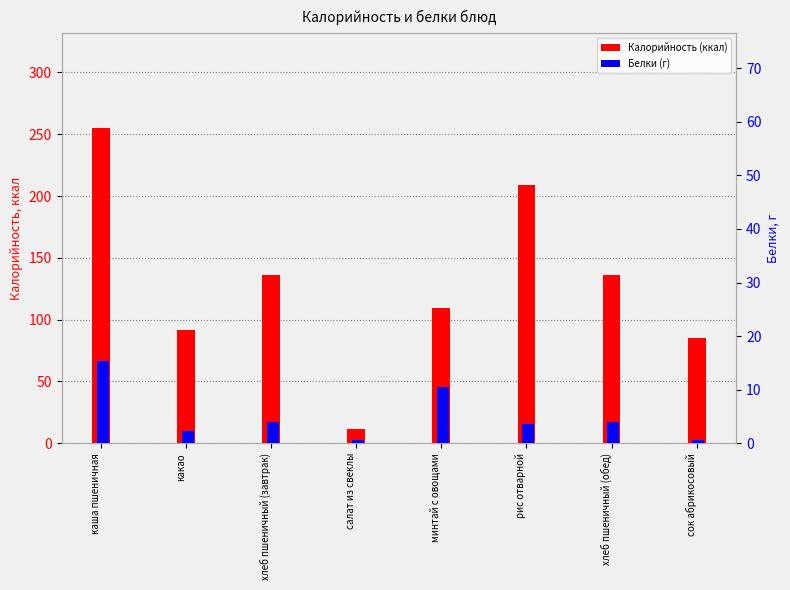

Reading right to left, extract all data points from this chart.

Калорийность: 85.0	136.5	208.7	109.1	11.8	136.5	91.9	255.1
Белки: 0.6	4.0	3.6	10.5	0.7	4.0	2.3	15.3